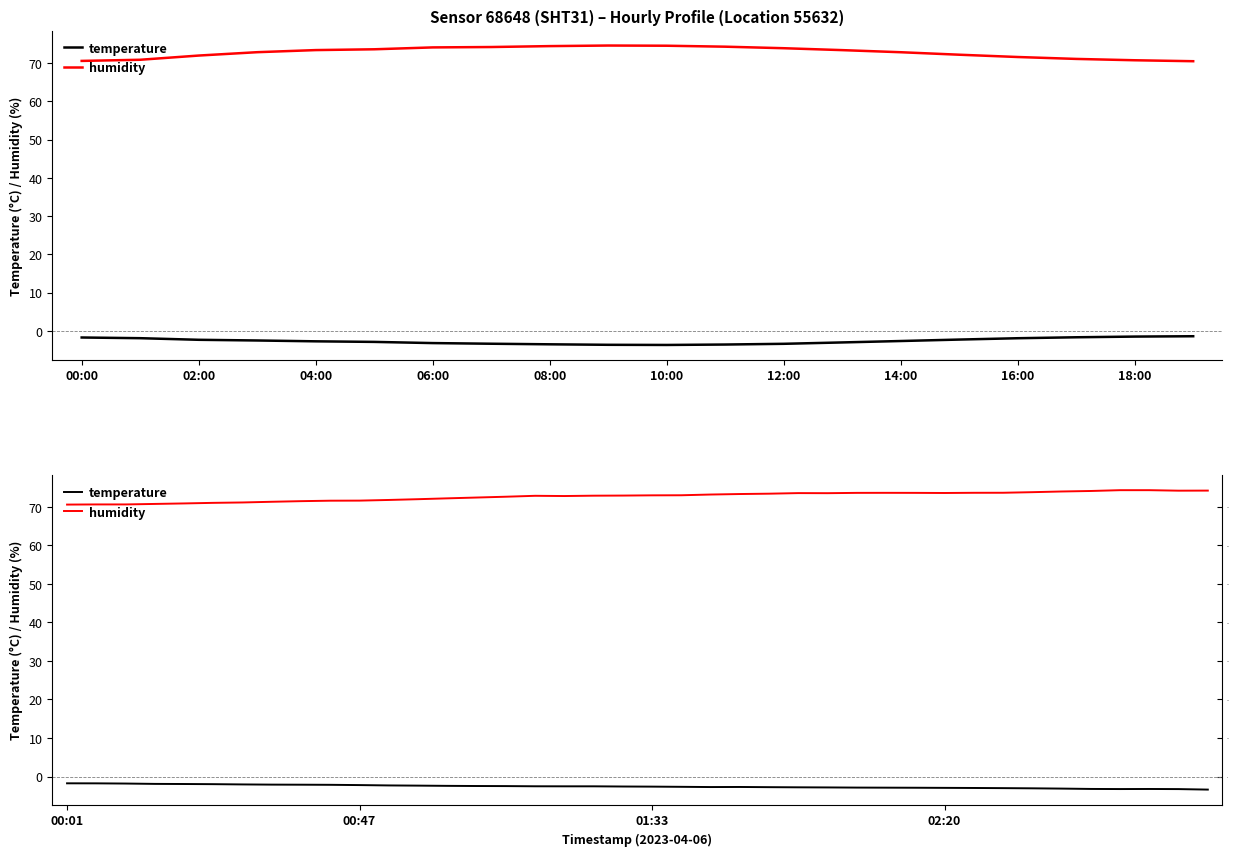

Between 10:00 and 26, which series saw the biggest shift?

humidity